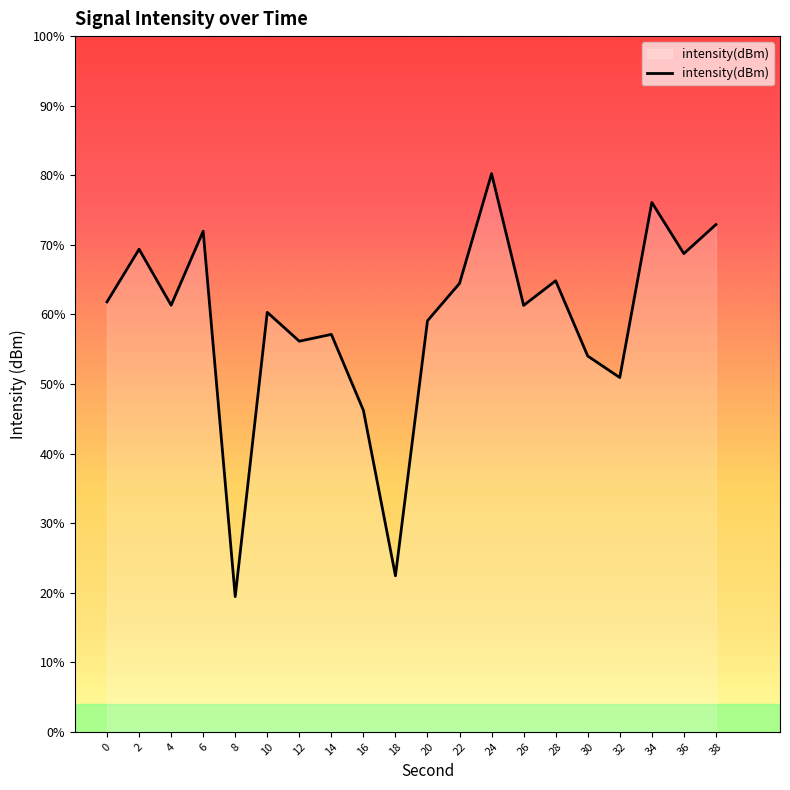

Which category has the lowest value across all series?

8